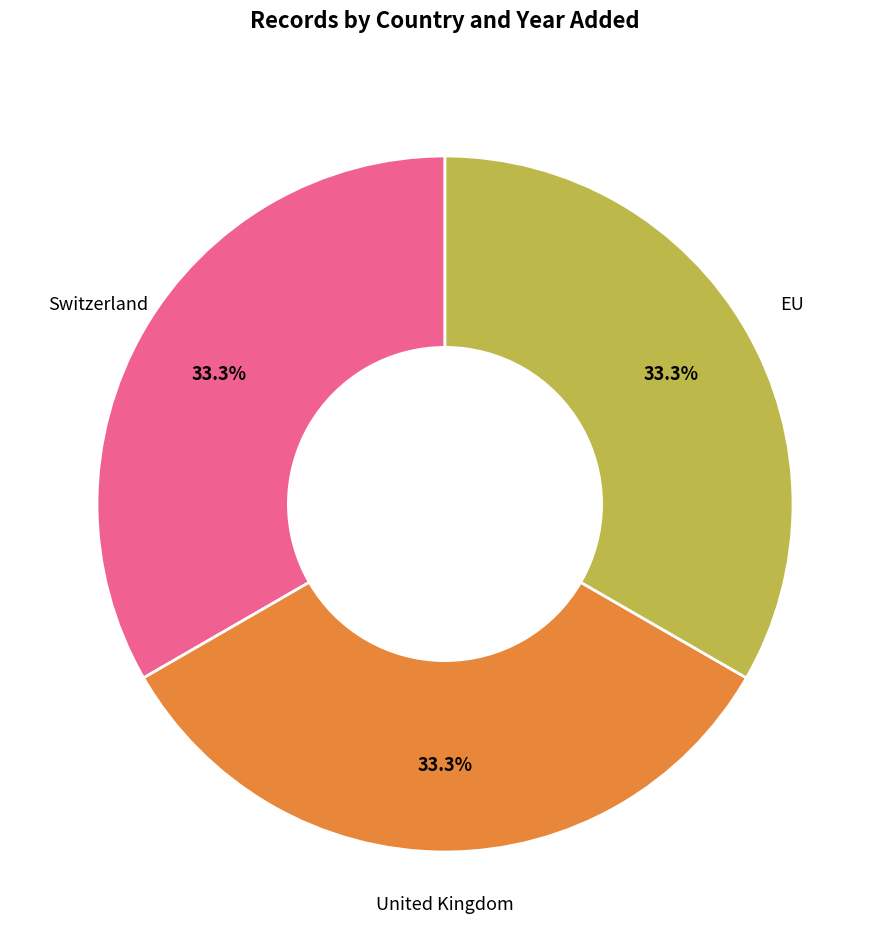

Is there a majority slice in this chart?

No